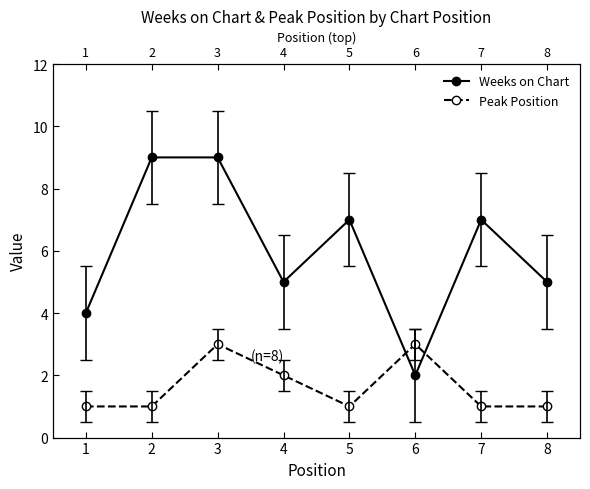

Reading right to left, what are all the values shown in this chart?

Weeks on Chart: 8=5	7=7	6=2	5=7	4=5	3=9	2=9	1=4
Peak Position: 8=1	7=1	6=3	5=1	4=2	3=3	2=1	1=1